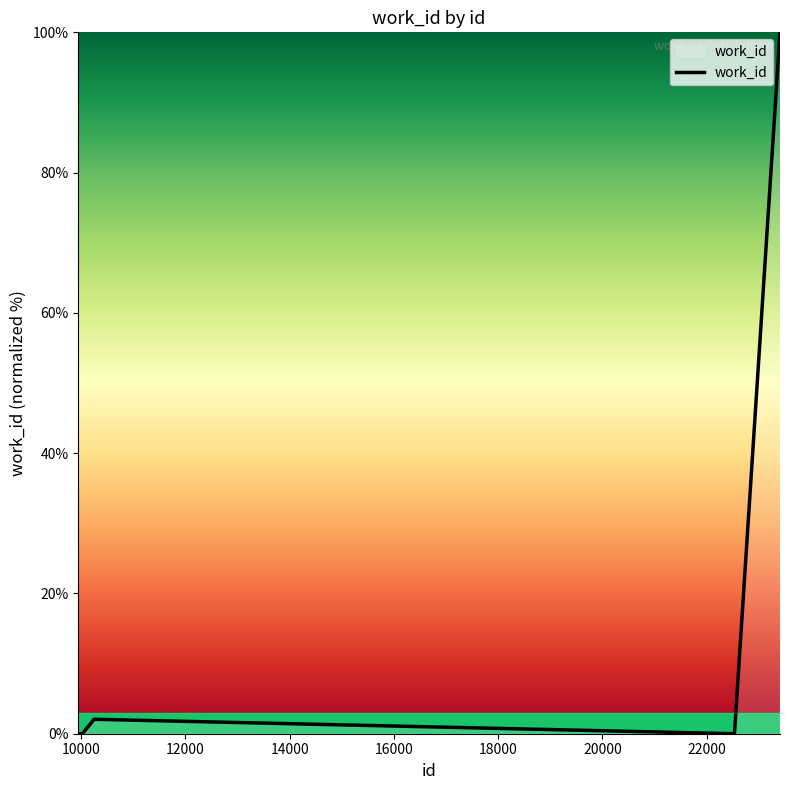

What is the greatest value displayed?

100.0